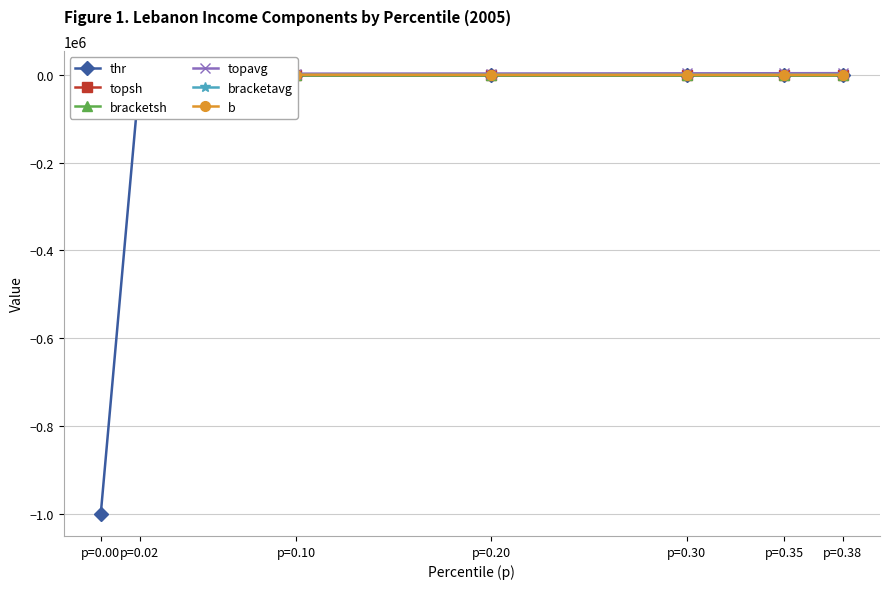

What is the sum of the b values at p=0.20 and p=0.30?

50.5